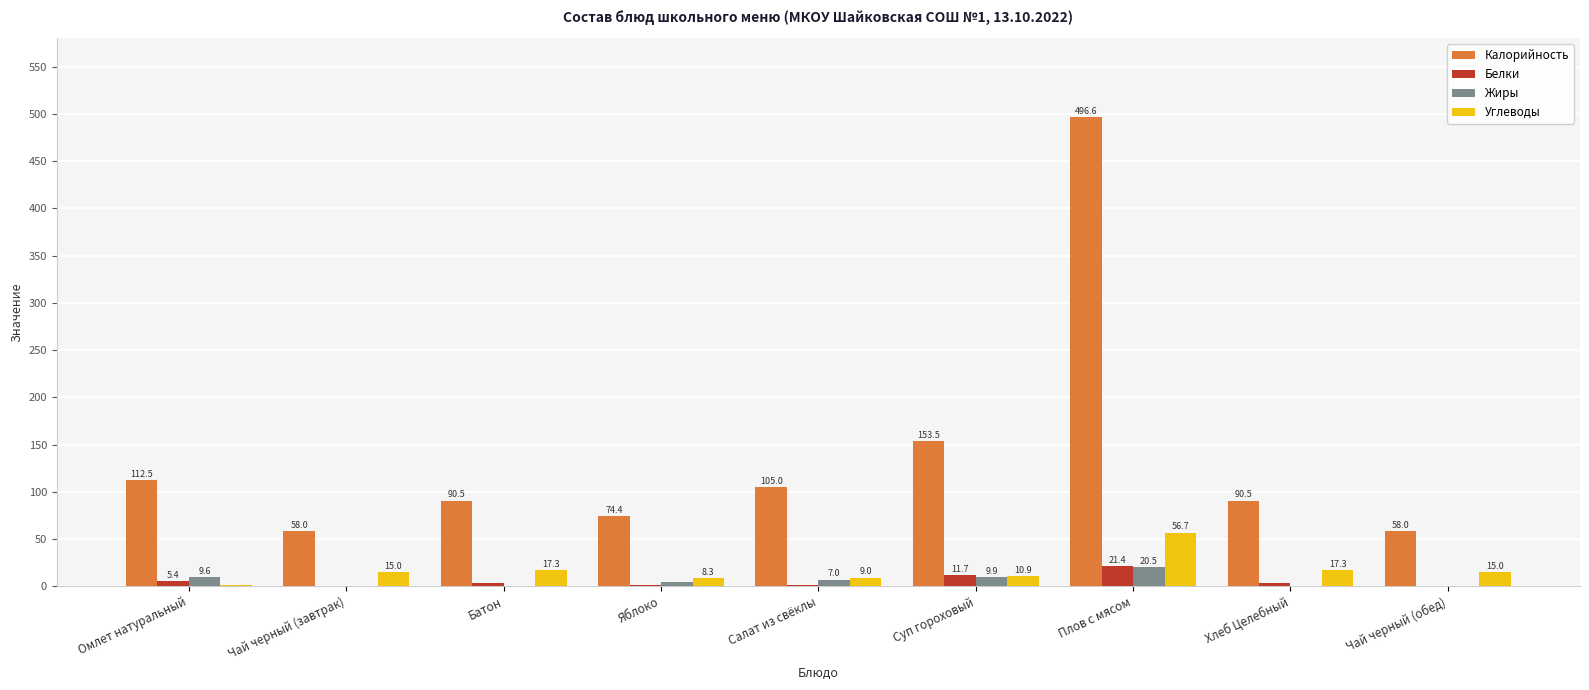

How many groups of bars are there?

9